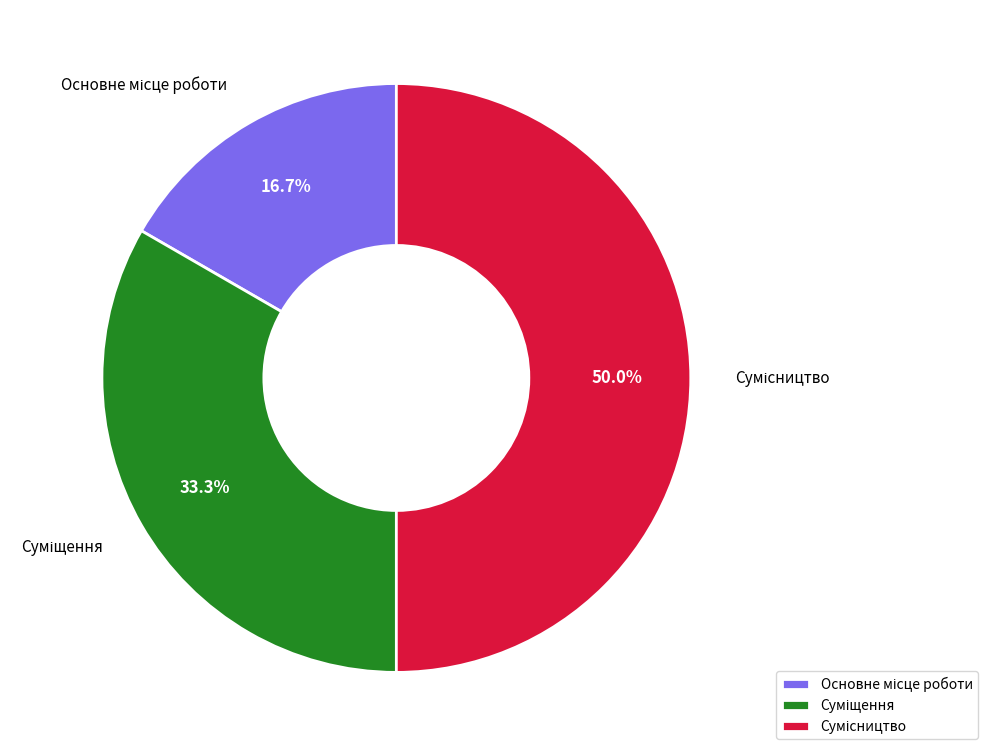

Rank the categories by value from lowest to highest.

Основне місце роботи, Суміщення, Сумісництво